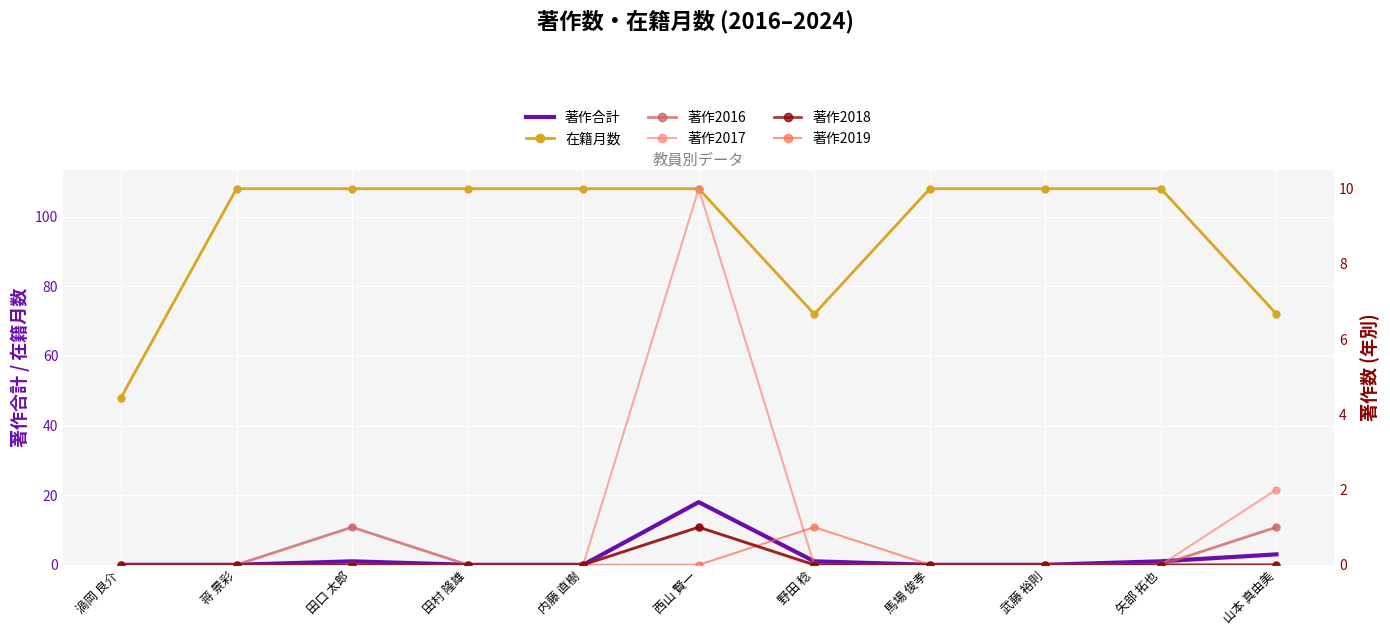

What is the sum of all 著作2019 values?

1